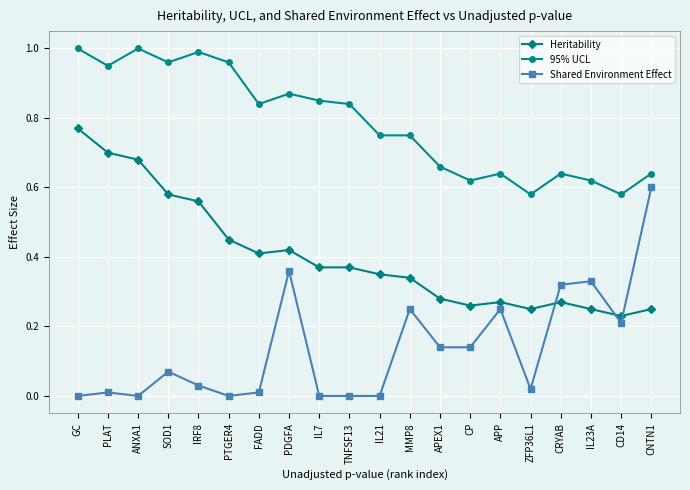

At how many categories does at least one series exceed 0?

20